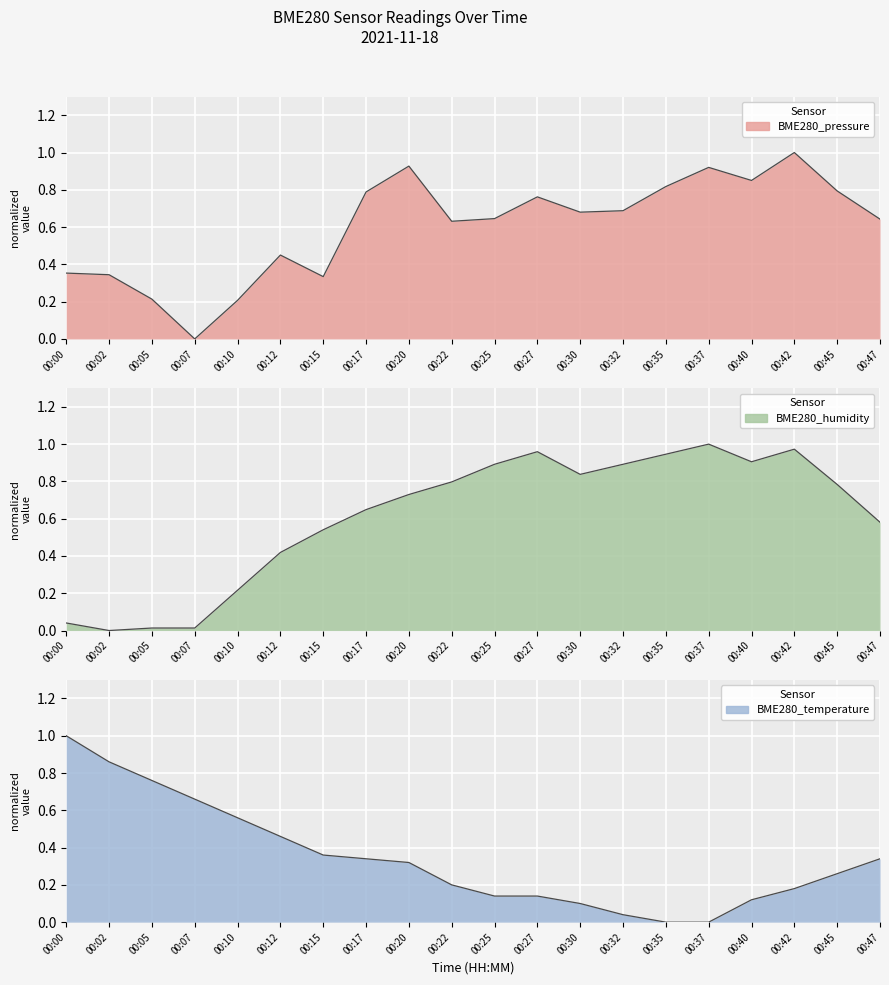

At which category is the sum across all series the highest?

00:42